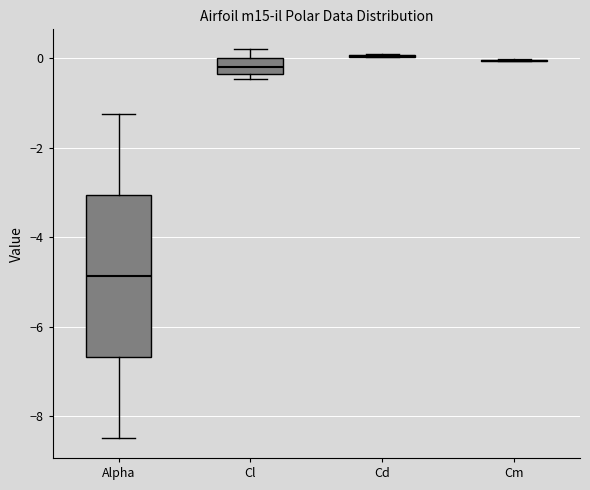

Where is the lower edge of the box for Cl on the y-axis? The values are not printed on the chart, so give them approximately, as read against the axis.

-0.4